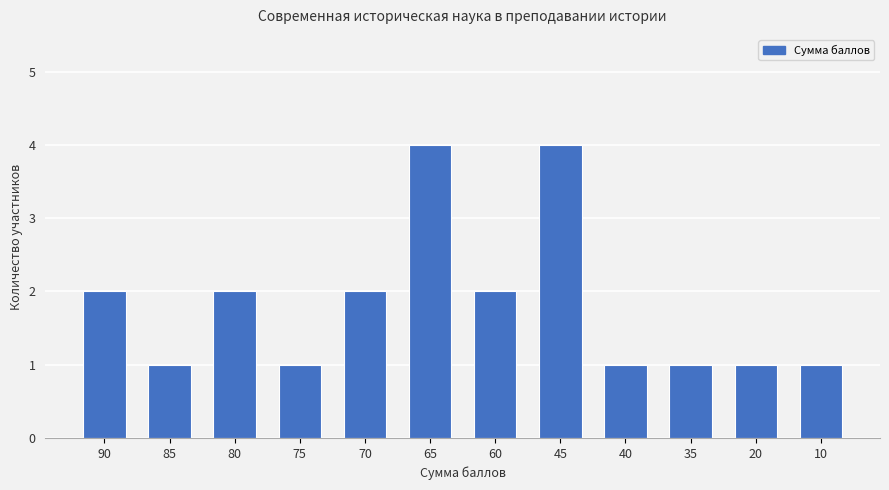

What is the ratio of the value at 70 to the value at 10?

2.0